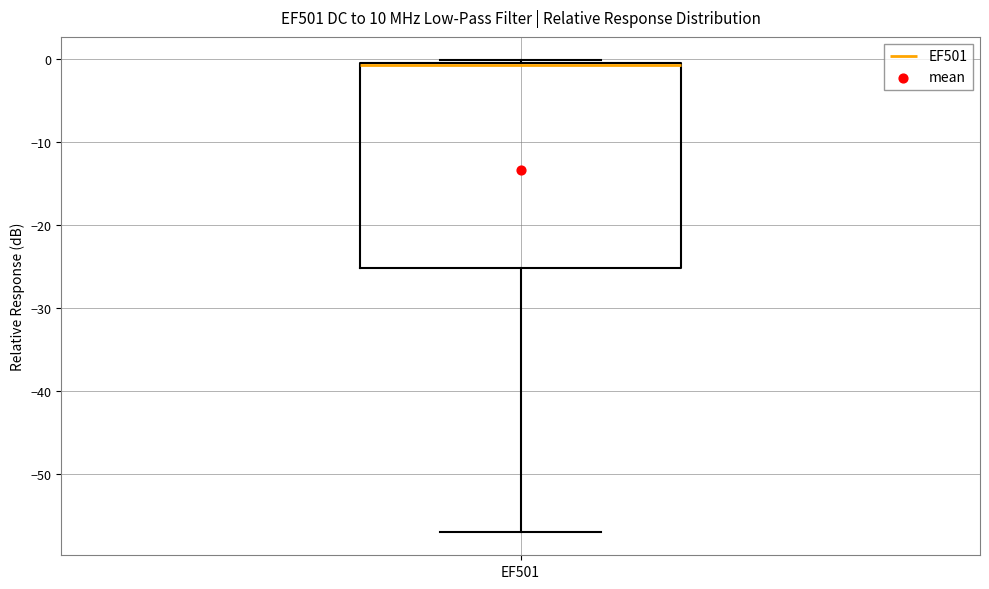

Read this box plot against the y-axis: the position of the median line, the range covered by the box, and the ends of both whiskers. The values are not printed on the chart, so give them approximately, as read against the axis.

median -1, box -25 to 0, whiskers -57 to 0